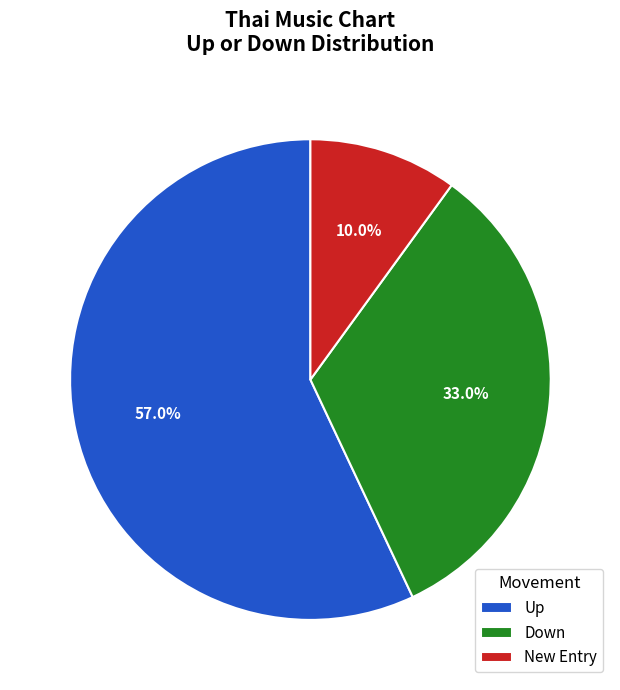

To the nearest percent, what is the average slice percentage?

33%